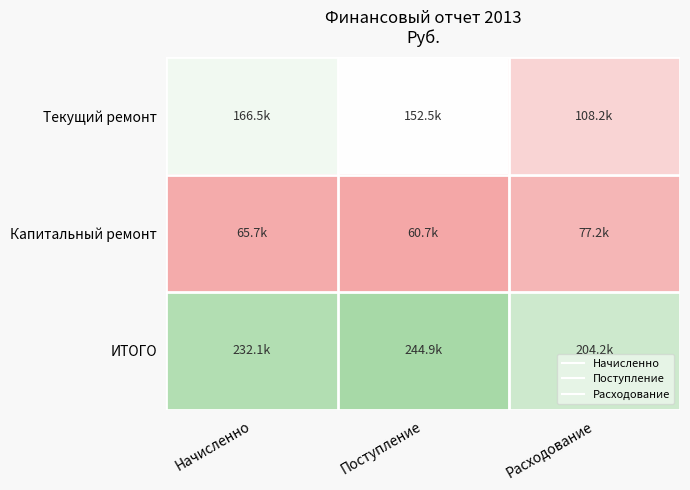

What is the spread (max minus min) of values at Начисленно?

166484.0